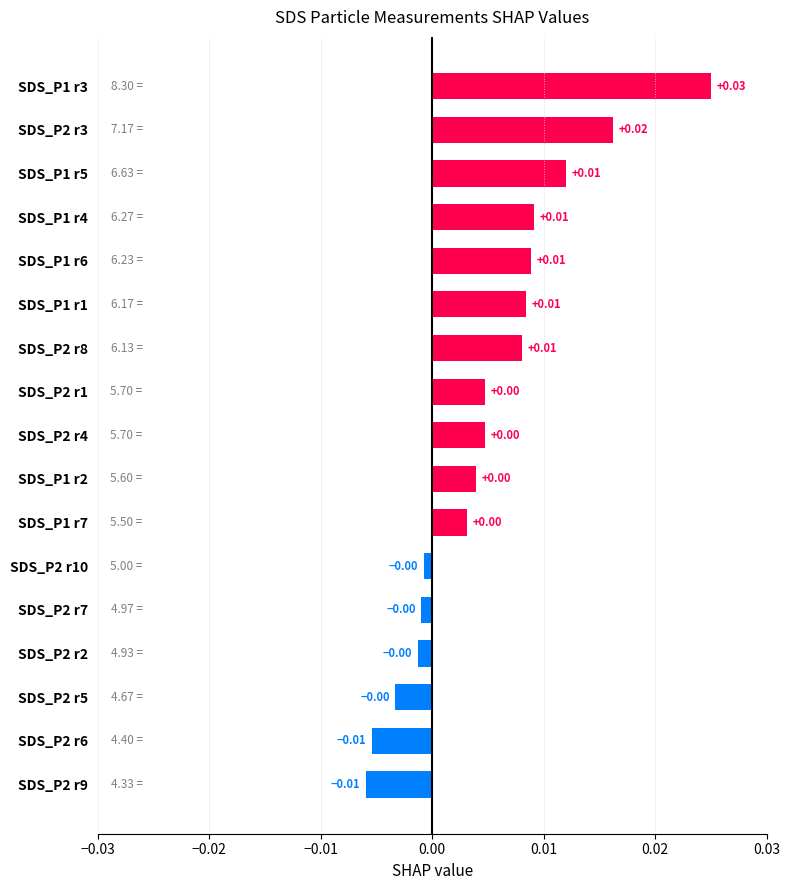

Between SDS_P2 r9 and SDS_P1 r2, which is larger?

SDS_P1 r2